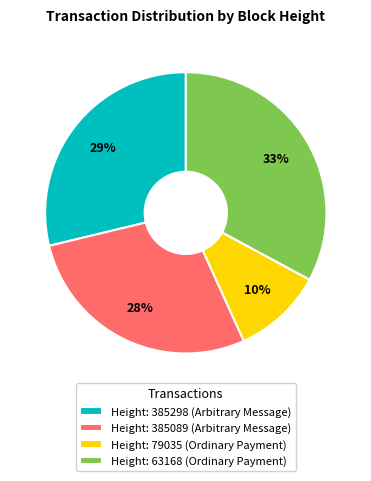

What is the largest slice in the pie chart?

Height: 63168 (Ordinary Payment)